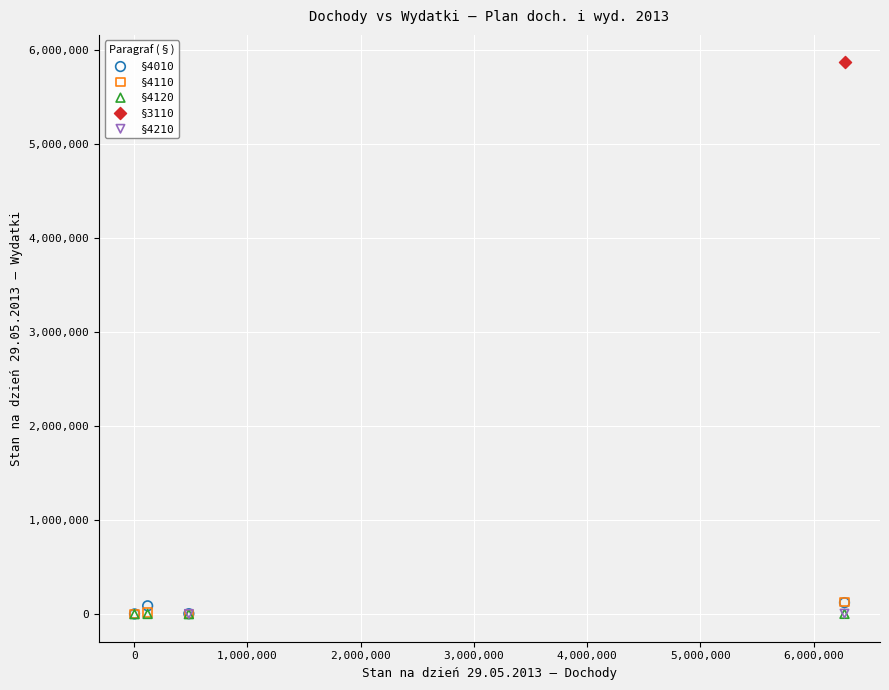

What are all the series names shown in the legend?

§4010, §4110, §4120, §3110, §4210